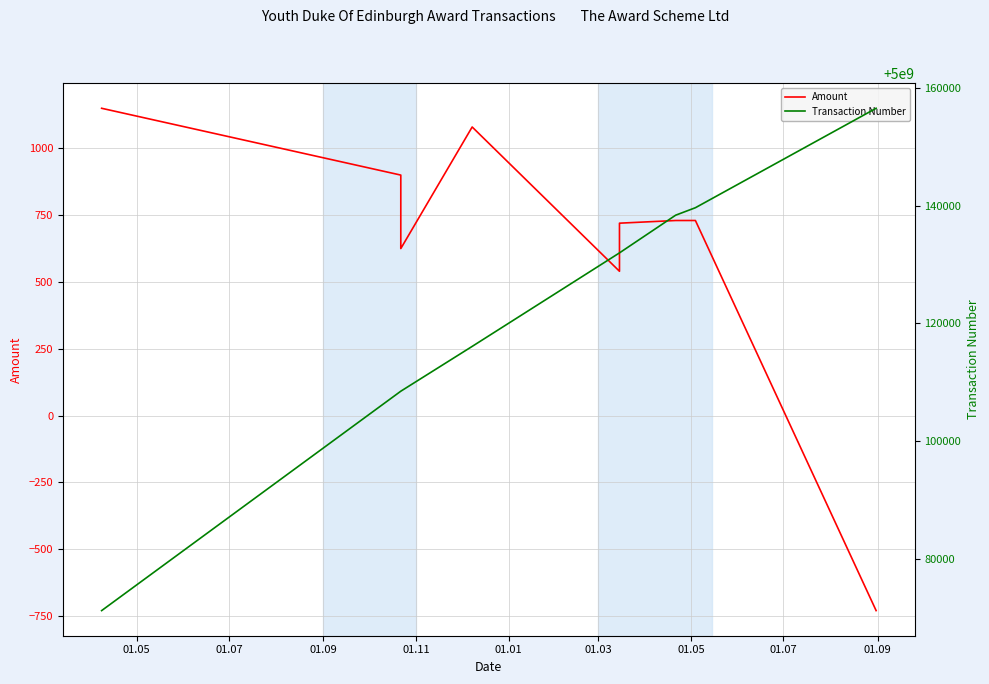

True or false: Amount has a value of 707 at 01.01.

False